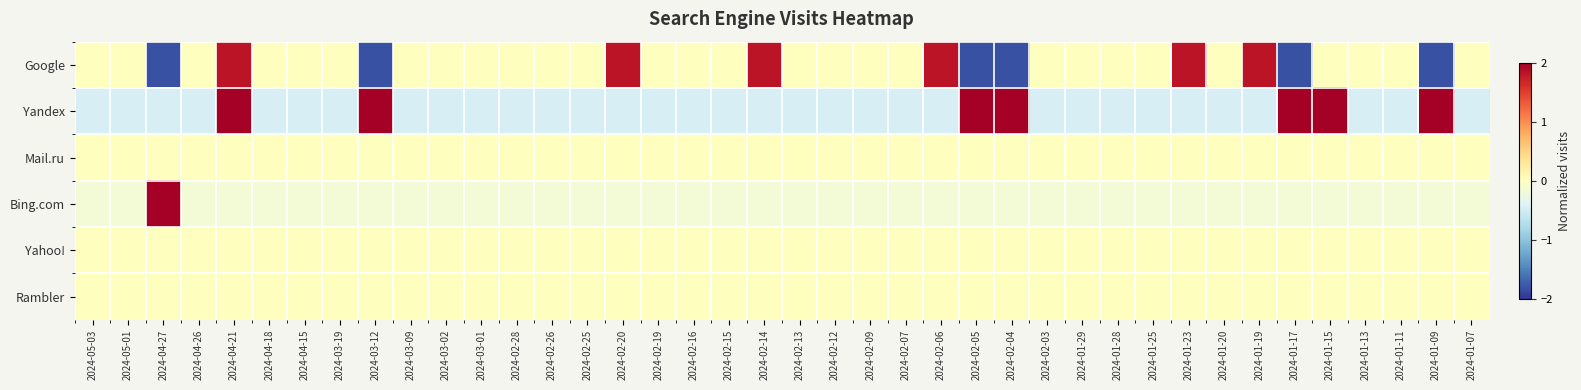

Reading right to left, extract all data points from this chart.

Google: 2024-01-07=0.0	2024-01-09=-1.8	2024-01-11=0.0	2024-01-13=0.0	2024-01-15=0.0	2024-01-17=-1.8	2024-01-19=1.8	2024-01-20=0.0	2024-01-23=1.8	2024-01-25=0.0	2024-01-28=0.0	2024-01-29=0.0	2024-02-03=0.0	2024-02-04=-1.8	2024-02-05=-1.8	2024-02-06=1.8	2024-02-07=0.0	2024-02-09=0.0	2024-02-12=0.0	2024-02-13=0.0	2024-02-14=1.8	2024-02-15=0.0	2024-02-16=0.0	2024-02-19=0.0	2024-02-20=1.8	2024-02-25=0.0	2024-02-26=0.0	2024-02-28=0.0	2024-03-01=0.0	2024-03-02=0.0	2024-03-09=0.0	2024-03-12=-1.8	2024-03-19=0.0	2024-04-15=0.0	2024-04-18=0.0	2024-04-21=1.8	2024-04-26=0.0	2024-04-27=-1.8	2024-05-01=0.0	2024-05-03=0.0
Yandex: 2024-01-07=-0.5	2024-01-09=2.2	2024-01-11=-0.5	2024-01-13=-0.5	2024-01-15=2.2	2024-01-17=2.2	2024-01-19=-0.5	2024-01-20=-0.5	2024-01-23=-0.5	2024-01-25=-0.5	2024-01-28=-0.5	2024-01-29=-0.5	2024-02-03=-0.5	2024-02-04=2.2	2024-02-05=2.2	2024-02-06=-0.5	2024-02-07=-0.5	2024-02-09=-0.5	2024-02-12=-0.5	2024-02-13=-0.5	2024-02-14=-0.5	2024-02-15=-0.5	2024-02-16=-0.5	2024-02-19=-0.5	2024-02-20=-0.5	2024-02-25=-0.5	2024-02-26=-0.5	2024-02-28=-0.5	2024-03-01=-0.5	2024-03-02=-0.5	2024-03-09=-0.5	2024-03-12=2.2	2024-03-19=-0.5	2024-04-15=-0.5	2024-04-18=-0.5	2024-04-21=2.2	2024-04-26=-0.5	2024-04-27=-0.5	2024-05-01=-0.5	2024-05-03=-0.5
Mail.ru: 2024-01-07=0.0	2024-01-09=0.0	2024-01-11=0.0	2024-01-13=0.0	2024-01-15=0.0	2024-01-17=0.0	2024-01-19=0.0	2024-01-20=0.0	2024-01-23=0.0	2024-01-25=0.0	2024-01-28=0.0	2024-01-29=0.0	2024-02-03=0.0	2024-02-04=0.0	2024-02-05=0.0	2024-02-06=0.0	2024-02-07=0.0	2024-02-09=0.0	2024-02-12=0.0	2024-02-13=0.0	2024-02-14=0.0	2024-02-15=0.0	2024-02-16=0.0	2024-02-19=0.0	2024-02-20=0.0	2024-02-25=0.0	2024-02-26=0.0	2024-02-28=0.0	2024-03-01=0.0	2024-03-02=0.0	2024-03-09=0.0	2024-03-12=0.0	2024-03-19=0.0	2024-04-15=0.0	2024-04-18=0.0	2024-04-21=0.0	2024-04-26=0.0	2024-04-27=0.0	2024-05-01=0.0	2024-05-03=0.0
Bing.com: 2024-01-07=-0.2	2024-01-09=-0.2	2024-01-11=-0.2	2024-01-13=-0.2	2024-01-15=-0.2	2024-01-17=-0.2	2024-01-19=-0.2	2024-01-20=-0.2	2024-01-23=-0.2	2024-01-25=-0.2	2024-01-28=-0.2	2024-01-29=-0.2	2024-02-03=-0.2	2024-02-04=-0.2	2024-02-05=-0.2	2024-02-06=-0.2	2024-02-07=-0.2	2024-02-09=-0.2	2024-02-12=-0.2	2024-02-13=-0.2	2024-02-14=-0.2	2024-02-15=-0.2	2024-02-16=-0.2	2024-02-19=-0.2	2024-02-20=-0.2	2024-02-25=-0.2	2024-02-26=-0.2	2024-02-28=-0.2	2024-03-01=-0.2	2024-03-02=-0.2	2024-03-09=-0.2	2024-03-12=-0.2	2024-03-19=-0.2	2024-04-15=-0.2	2024-04-18=-0.2	2024-04-21=-0.2	2024-04-26=-0.2	2024-04-27=6.2	2024-05-01=-0.2	2024-05-03=-0.2
Yahoo!: 2024-01-07=0.0	2024-01-09=0.0	2024-01-11=0.0	2024-01-13=0.0	2024-01-15=0.0	2024-01-17=0.0	2024-01-19=0.0	2024-01-20=0.0	2024-01-23=0.0	2024-01-25=0.0	2024-01-28=0.0	2024-01-29=0.0	2024-02-03=0.0	2024-02-04=0.0	2024-02-05=0.0	2024-02-06=0.0	2024-02-07=0.0	2024-02-09=0.0	2024-02-12=0.0	2024-02-13=0.0	2024-02-14=0.0	2024-02-15=0.0	2024-02-16=0.0	2024-02-19=0.0	2024-02-20=0.0	2024-02-25=0.0	2024-02-26=0.0	2024-02-28=0.0	2024-03-01=0.0	2024-03-02=0.0	2024-03-09=0.0	2024-03-12=0.0	2024-03-19=0.0	2024-04-15=0.0	2024-04-18=0.0	2024-04-21=0.0	2024-04-26=0.0	2024-04-27=0.0	2024-05-01=0.0	2024-05-03=0.0
Rambler: 2024-01-07=0.0	2024-01-09=0.0	2024-01-11=0.0	2024-01-13=0.0	2024-01-15=0.0	2024-01-17=0.0	2024-01-19=0.0	2024-01-20=0.0	2024-01-23=0.0	2024-01-25=0.0	2024-01-28=0.0	2024-01-29=0.0	2024-02-03=0.0	2024-02-04=0.0	2024-02-05=0.0	2024-02-06=0.0	2024-02-07=0.0	2024-02-09=0.0	2024-02-12=0.0	2024-02-13=0.0	2024-02-14=0.0	2024-02-15=0.0	2024-02-16=0.0	2024-02-19=0.0	2024-02-20=0.0	2024-02-25=0.0	2024-02-26=0.0	2024-02-28=0.0	2024-03-01=0.0	2024-03-02=0.0	2024-03-09=0.0	2024-03-12=0.0	2024-03-19=0.0	2024-04-15=0.0	2024-04-18=0.0	2024-04-21=0.0	2024-04-26=0.0	2024-04-27=0.0	2024-05-01=0.0	2024-05-03=0.0